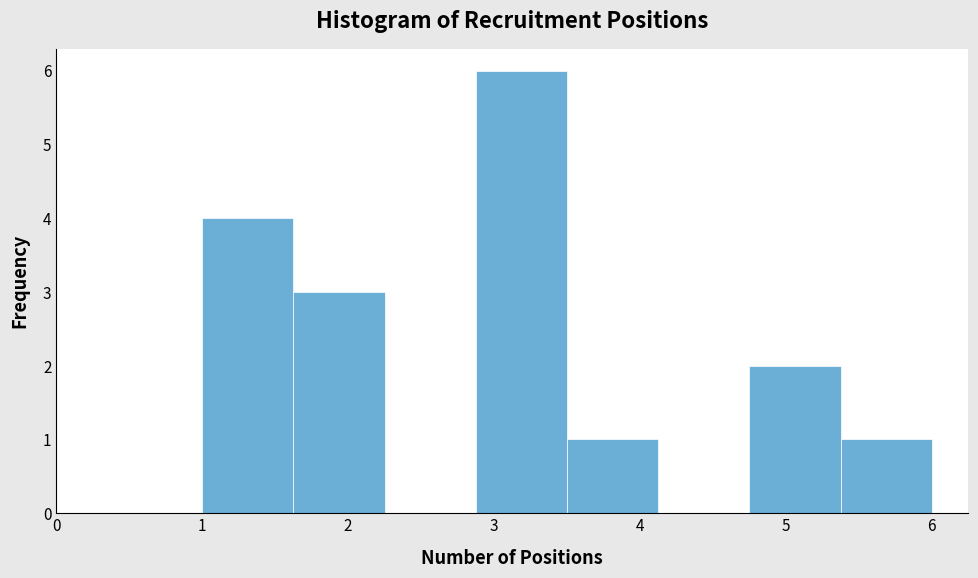

Over which range of the x-axis is the bar tallest?

2.9 to 3.5